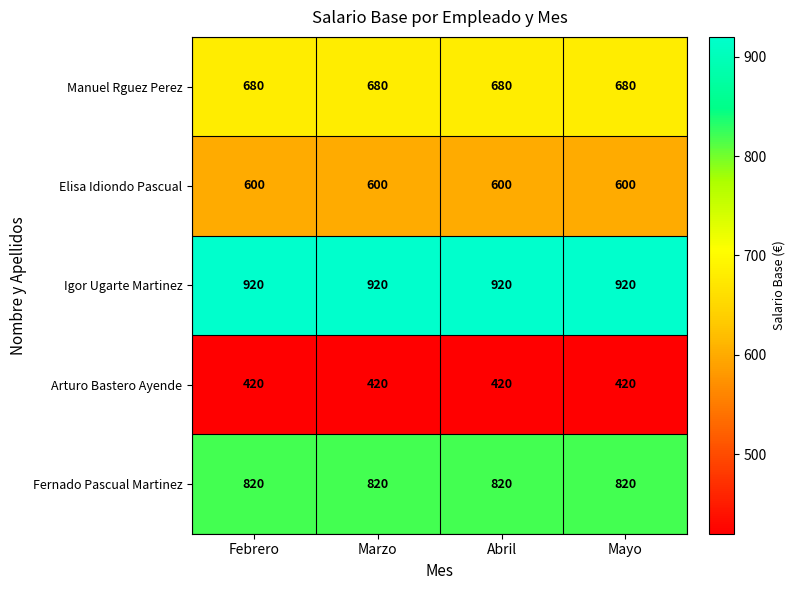

What is the total value across all series at Febrero?

3440